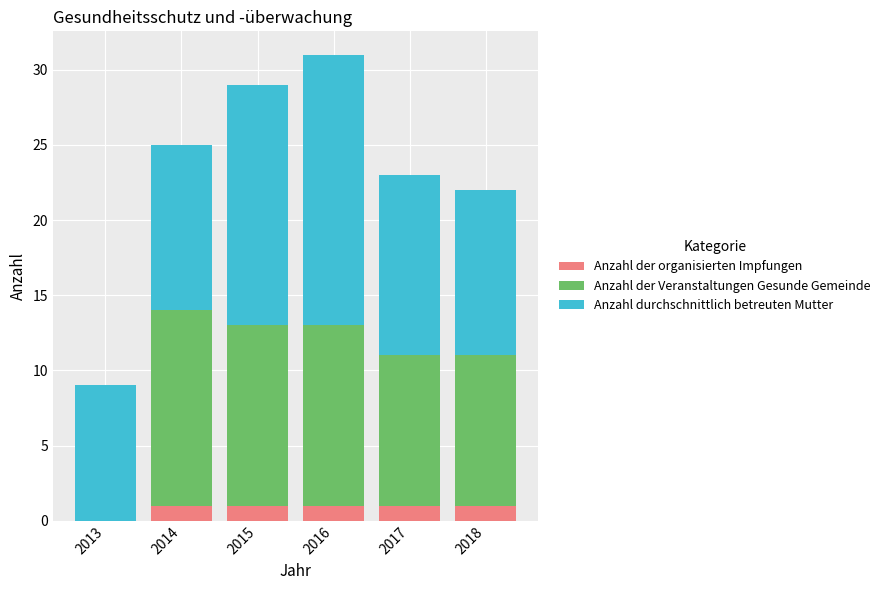

At which category is the sum across all series the highest?

2016